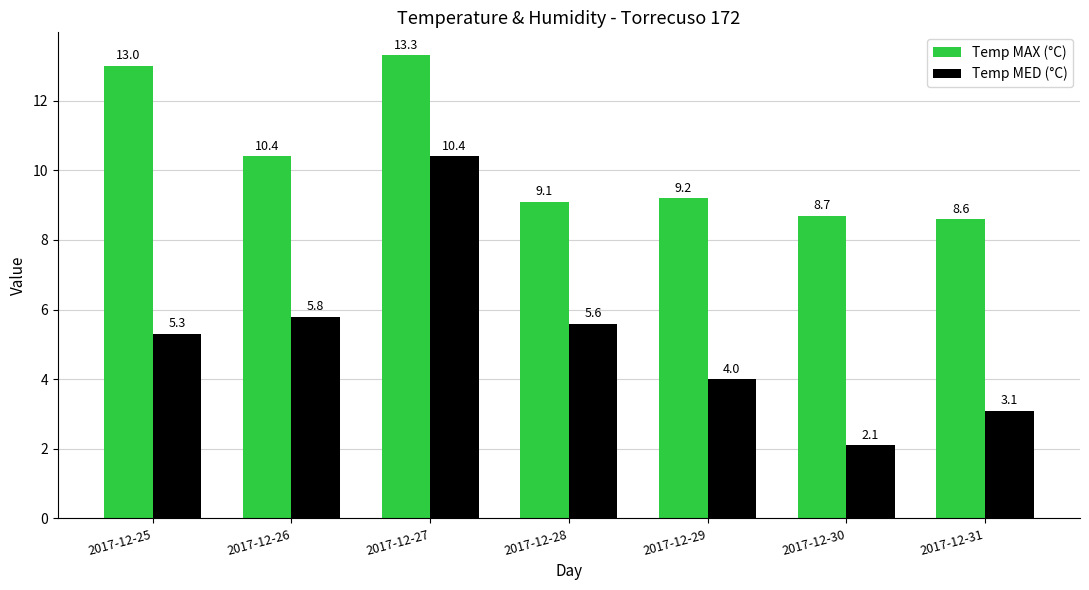

What is the difference between the highest and lowest values at 2017-12-25?

7.7